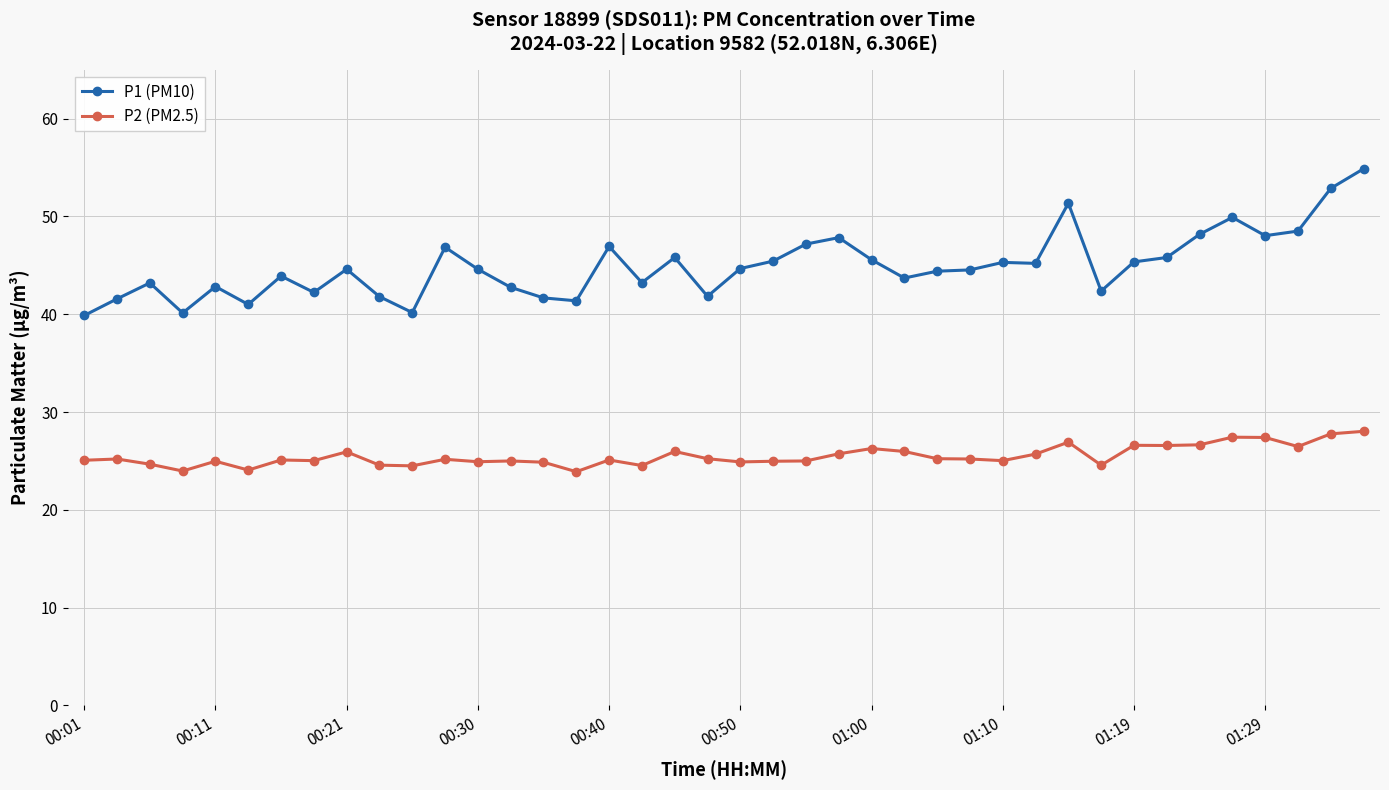

What is the greatest value displayed?

54.9